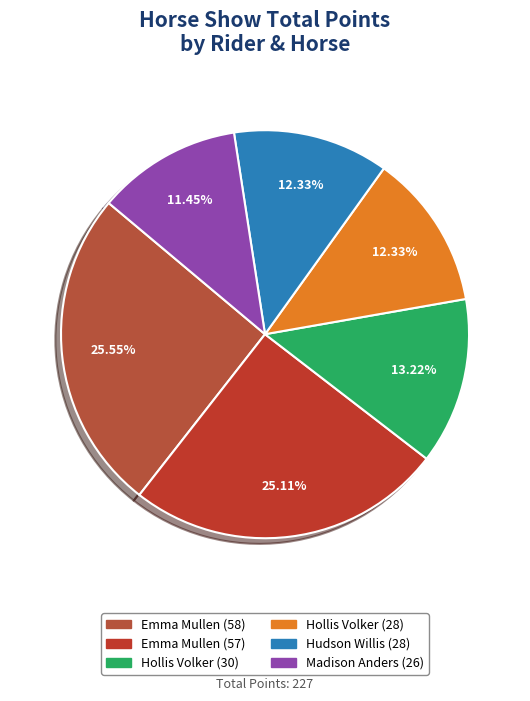

Which category has the smallest portion of the pie?

Madison Anders (26)